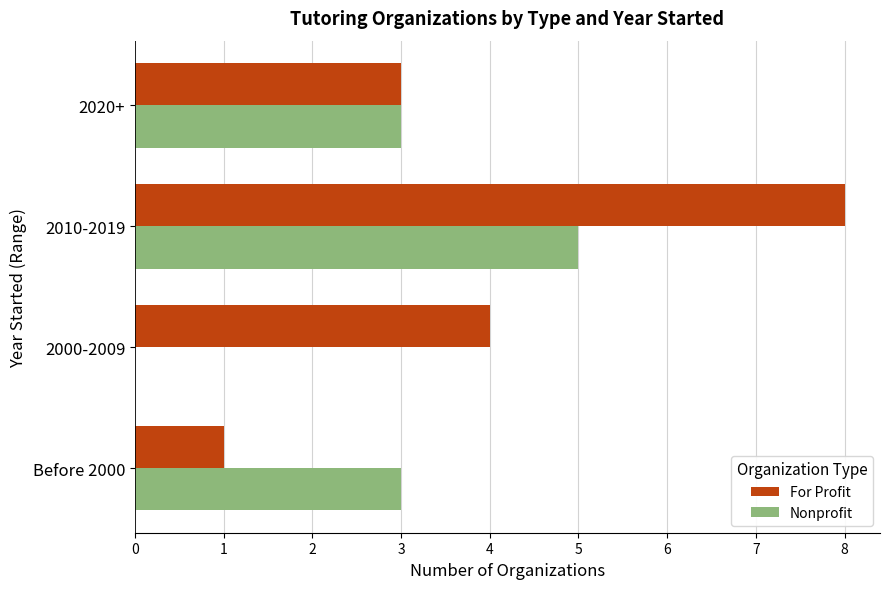

Read the Nonprofit value at 2010-2019.

5